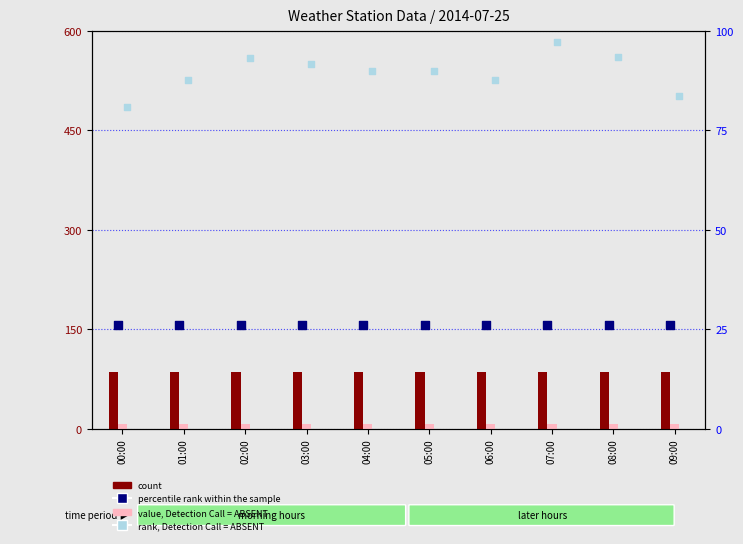

At which category is the sum across all series the highest?

07:00